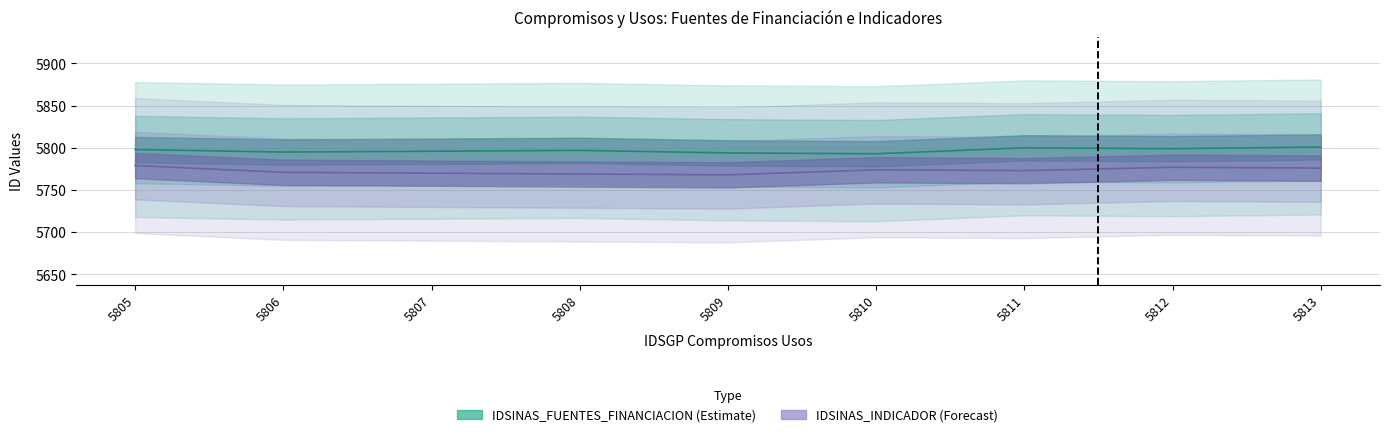

True or false: IDSINAS_FUENTES_FINANCIACION has more than 2 interior local peaks.

False